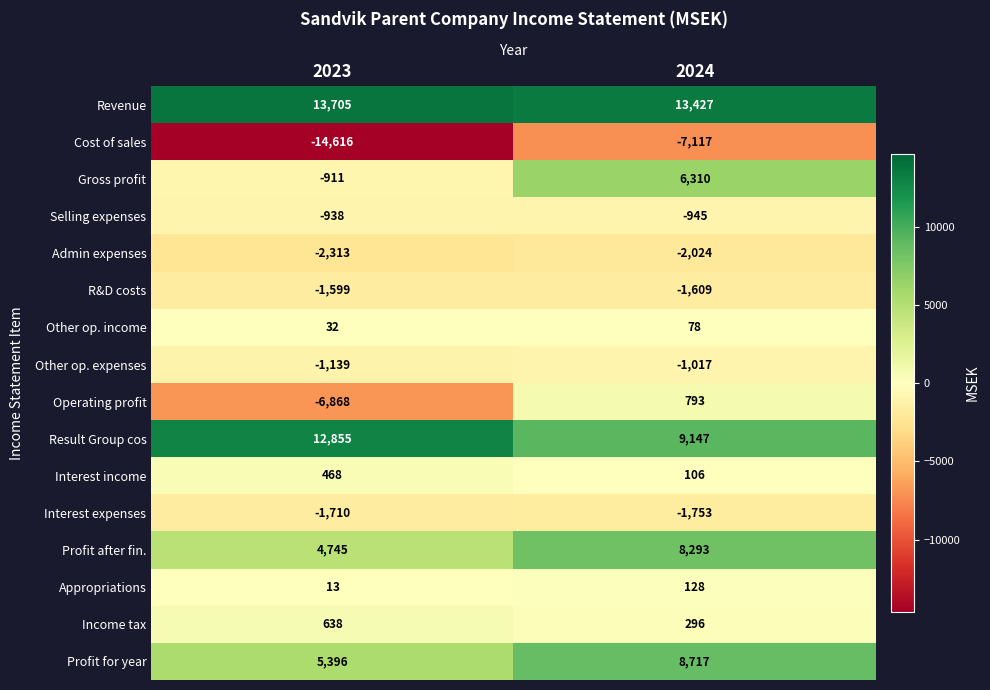

True or false: Profit for year has a value of 5396 at 2023.

True